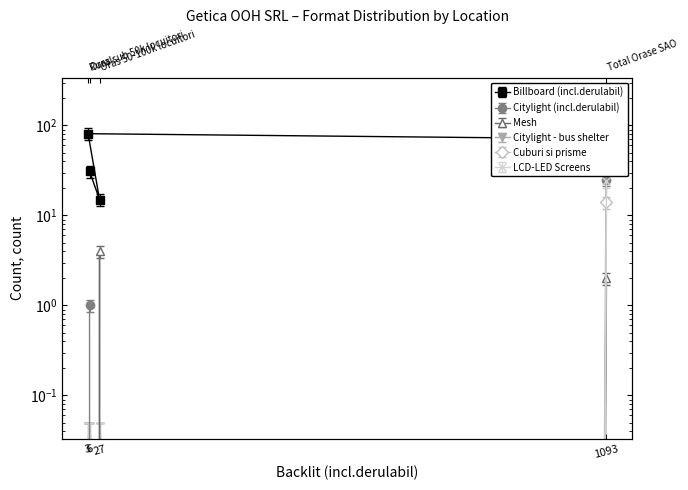

What is the sum of the Billboard (incl.derulabil) values at Rural and Oras 50-100k locuitori?

96.0